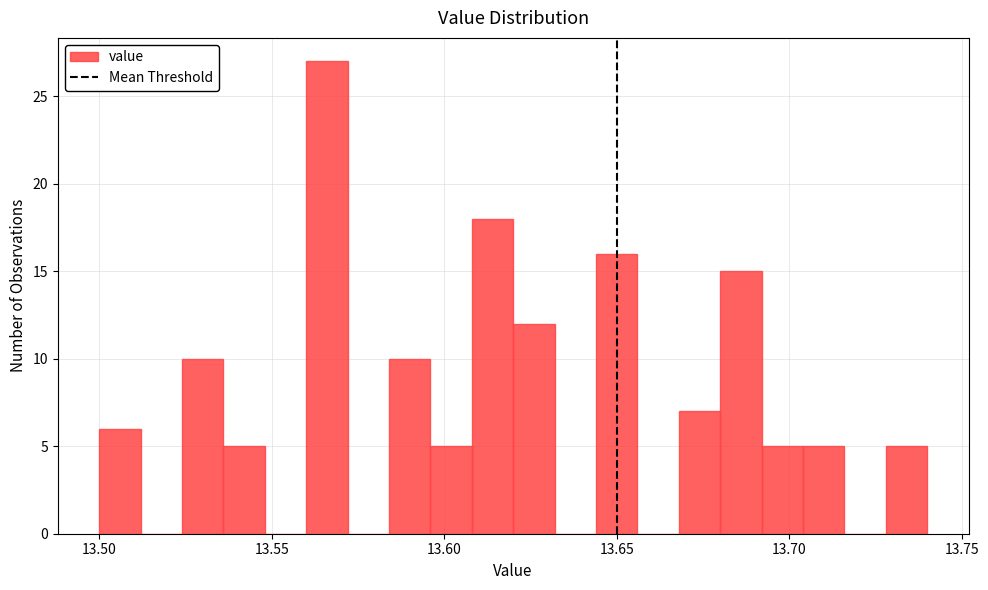

Around what value on the x-axis is the tallest bar? Give the approximate position of its centre, as read against the axis.

13.565